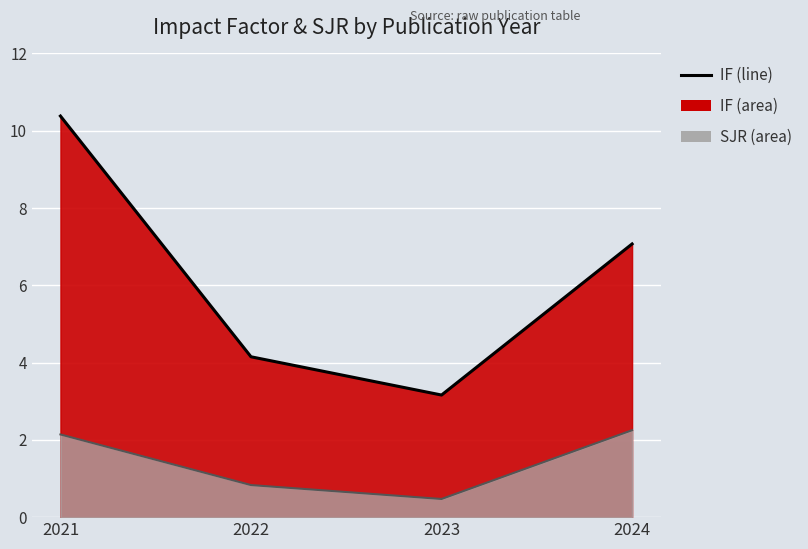

The value of SJR at 2022 is 0.8. True or false?

True